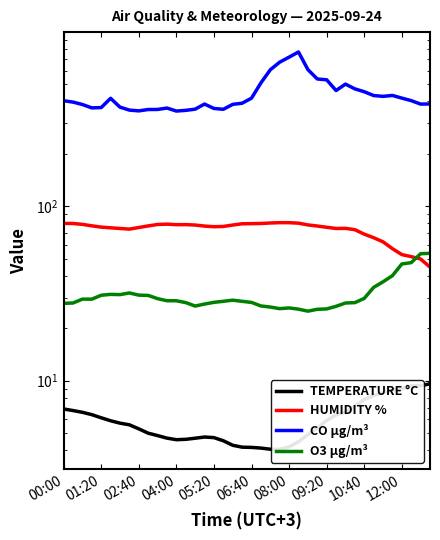

What is the spread (max minus min) of values at 37?

394.6